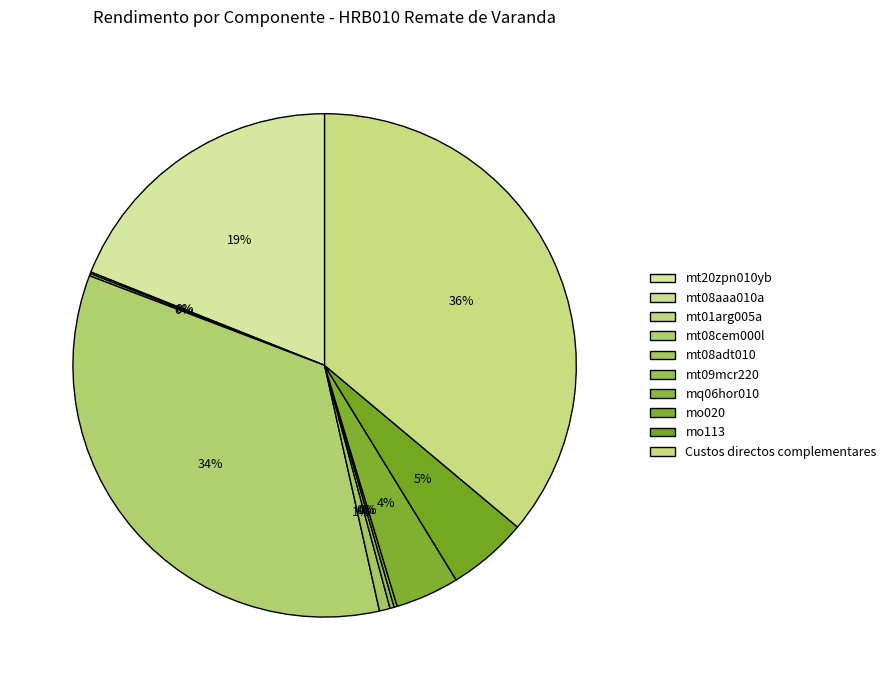

Does mo020 represent more than half of the total?

No